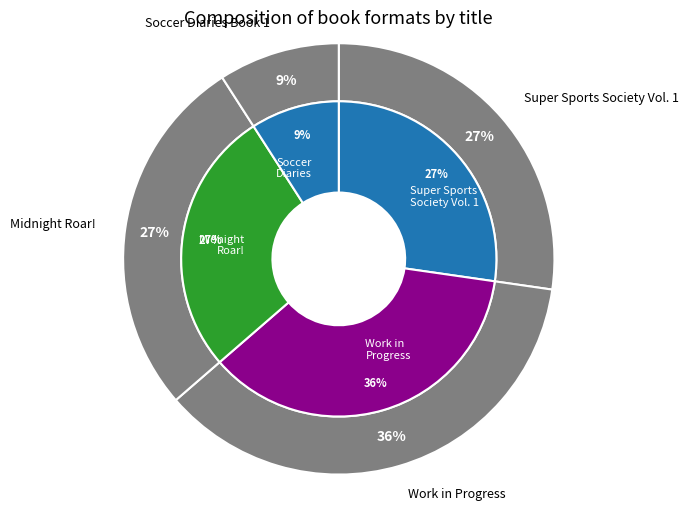

What portion of the pie excludes Work in Progress?

63.6%